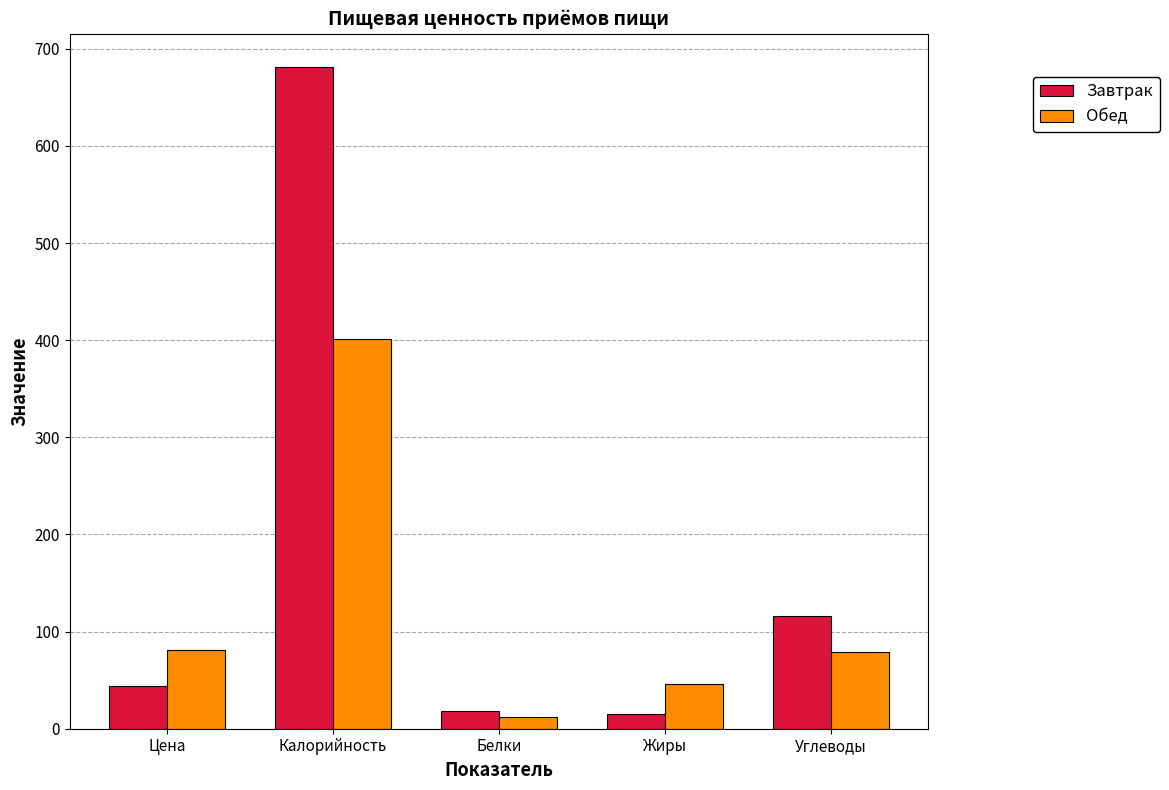

List the series in order of their peak value, lowest first.

Обед, Завтрак